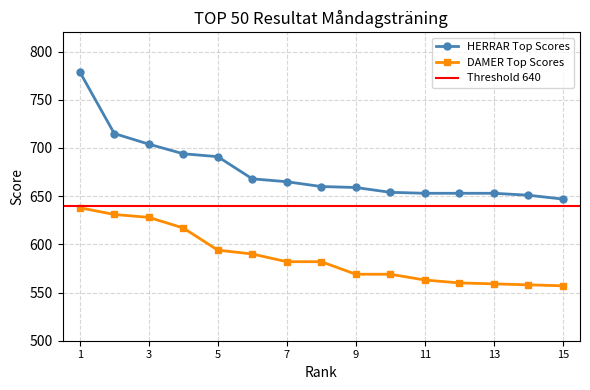

True or false: HERRAR Top Scores and DAMER Top Scores cross at least once.

False